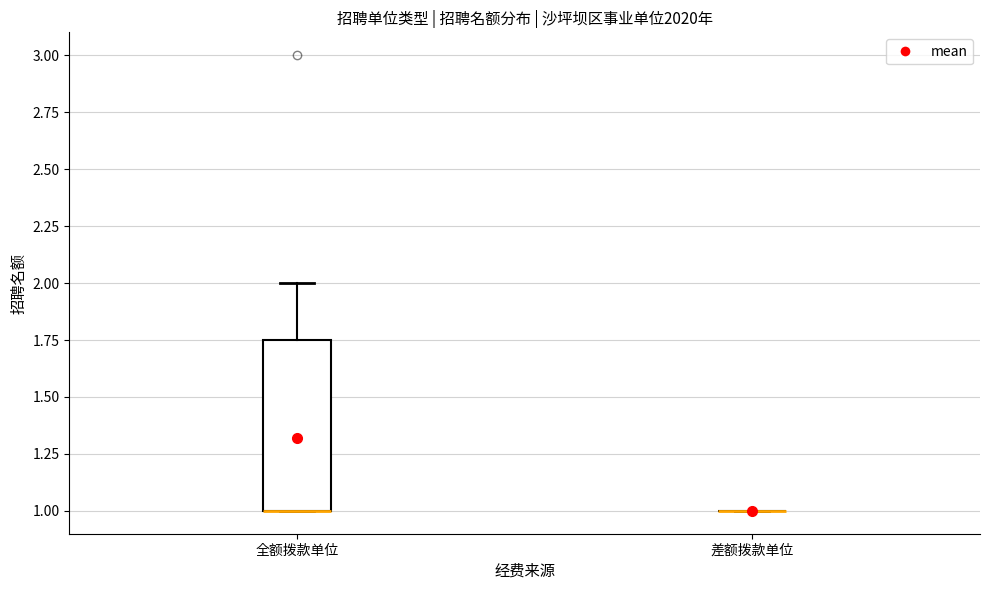

Reading left to right, transcribe this box plot: for each box, give where its median line is, the range the box spans, and where its two whiskers end, as read against the y-axis. The values are not printed on the chart, so give them approximately, as read against the axis.

全额拨款单位: median 1.00 (drawn on the box's lower edge), box 1.00 to 1.75, whiskers 1.00 to 2.00
差额拨款单位: box collapsed to a line at 1.00, whiskers 1.00 to 1.00